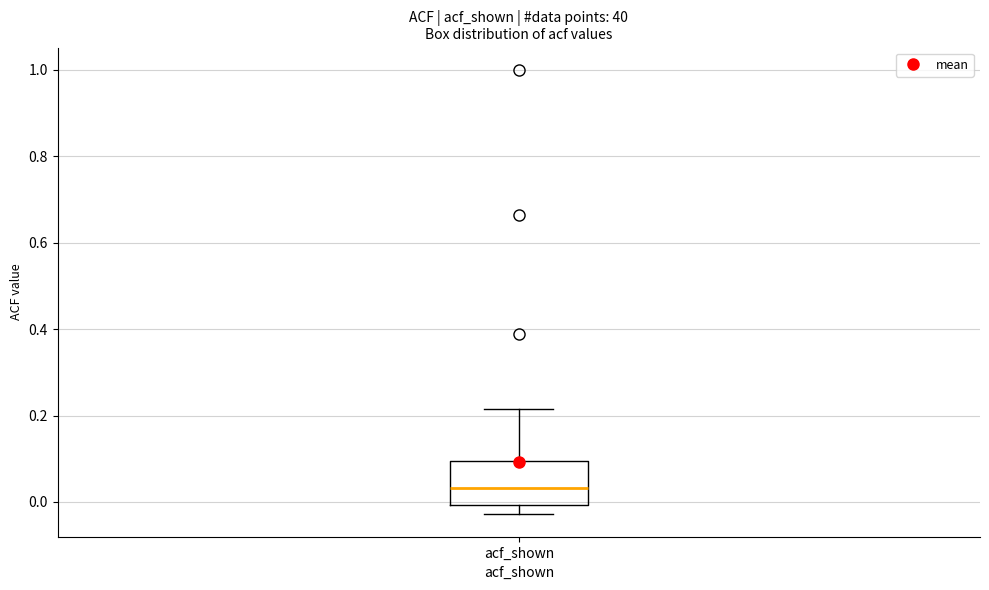

Where does the lower whisker of the box for acf_shown end on the y-axis? The values are not printed on the chart, so give them approximately, as read against the axis.

-0.02